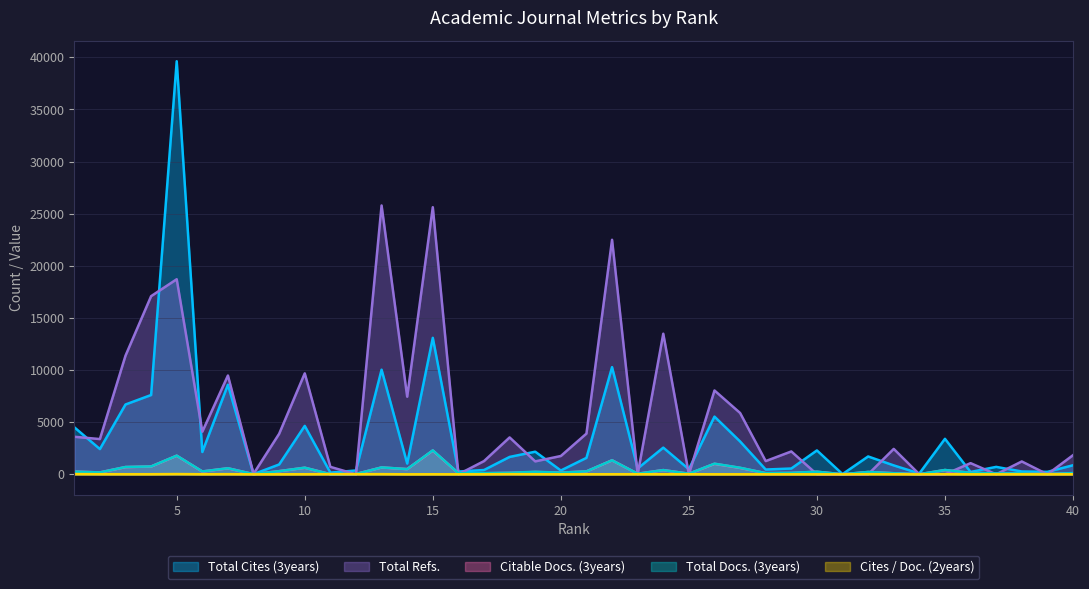

The Total Refs. series shows 3887 at 9. True or false?

True